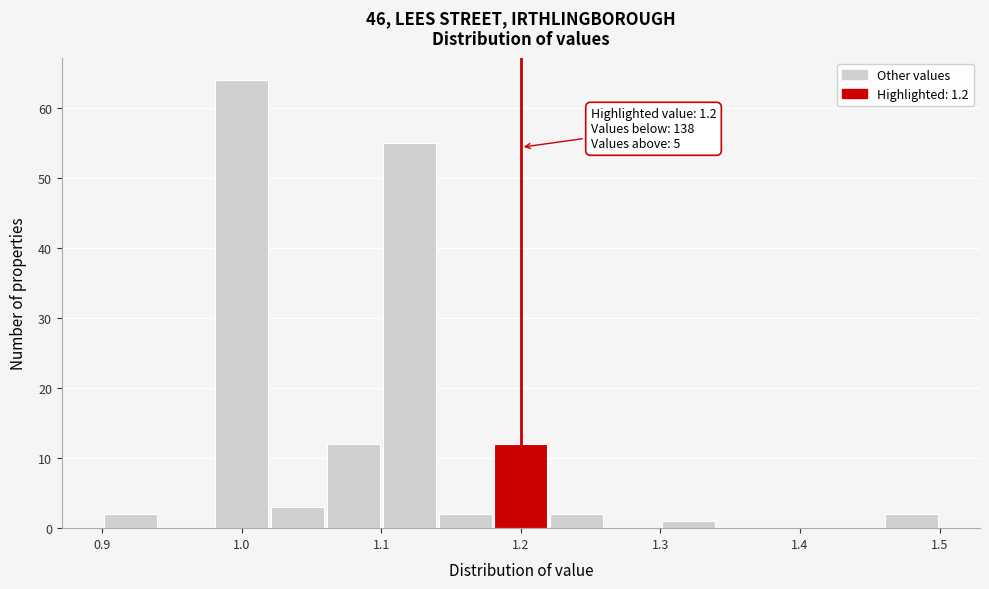

Which range on the x-axis has the tallest bar?

0.98 to 1.02